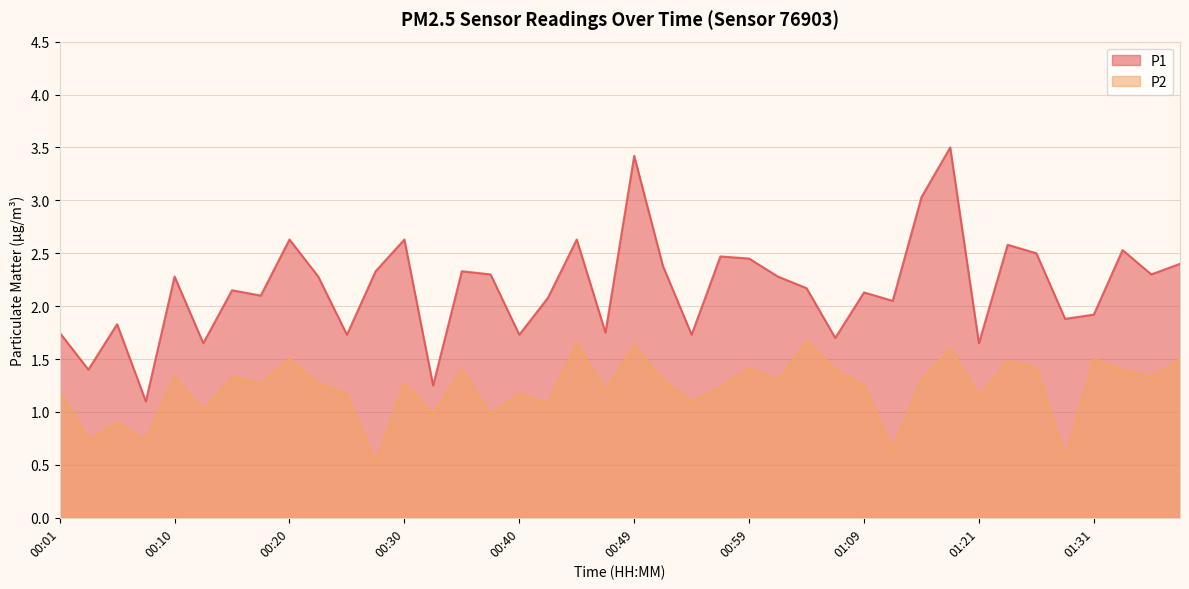

How many lines are shown in the chart?

2